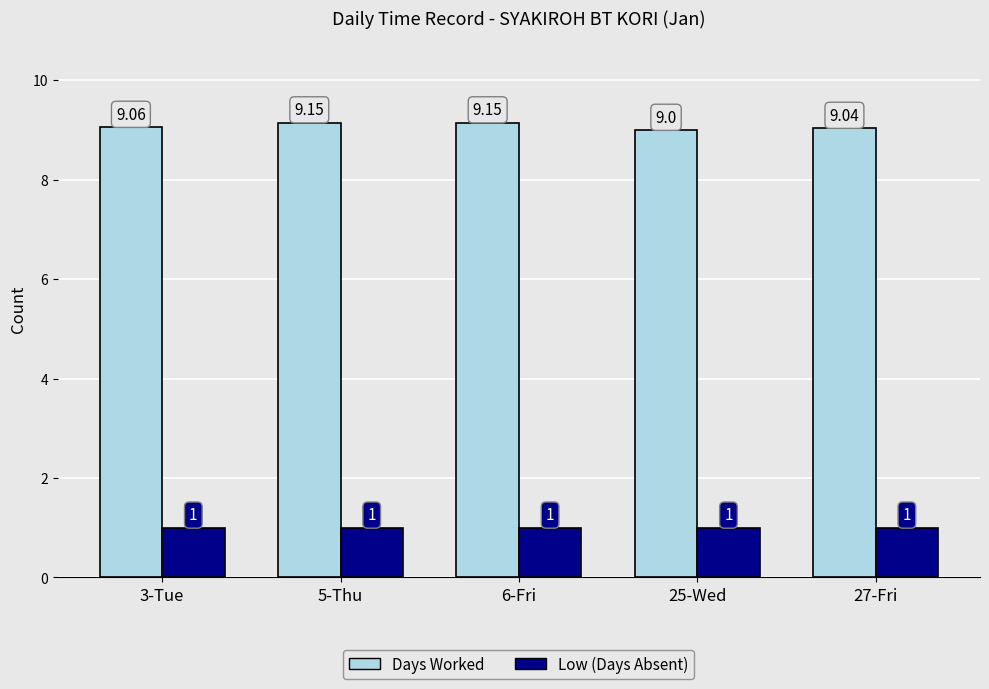

Rank the series by their maximum value, from highest to lowest.

Days Worked, Low (Days Absent)